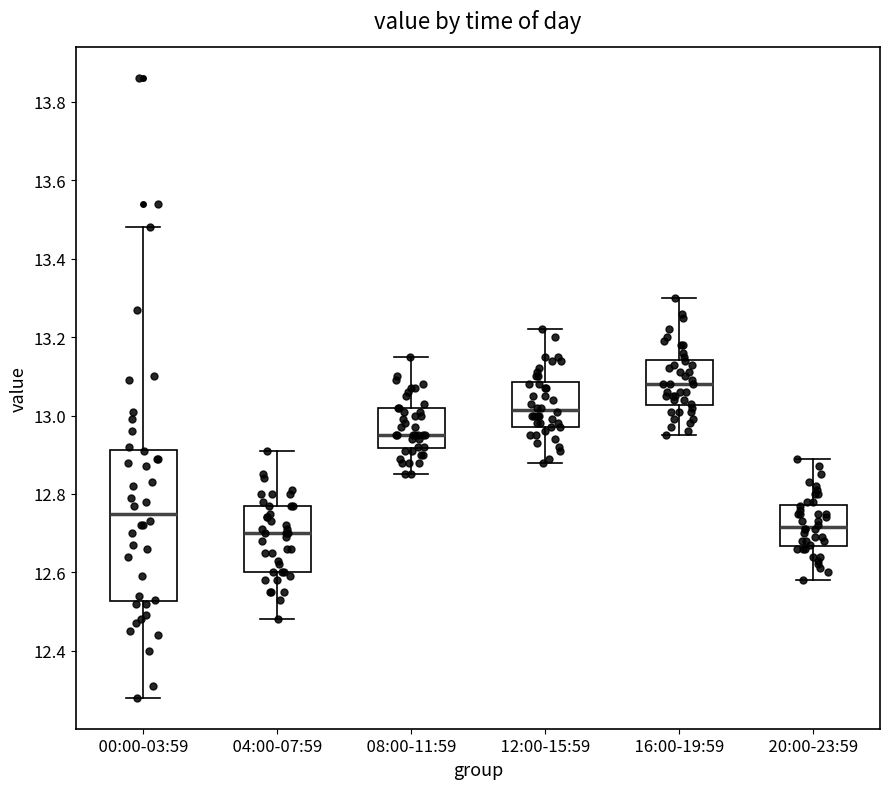

Where is the upper edge of the box for 16:00-19:59 on the y-axis? The values are not printed on the chart, so give them approximately, as read against the axis.

13.14